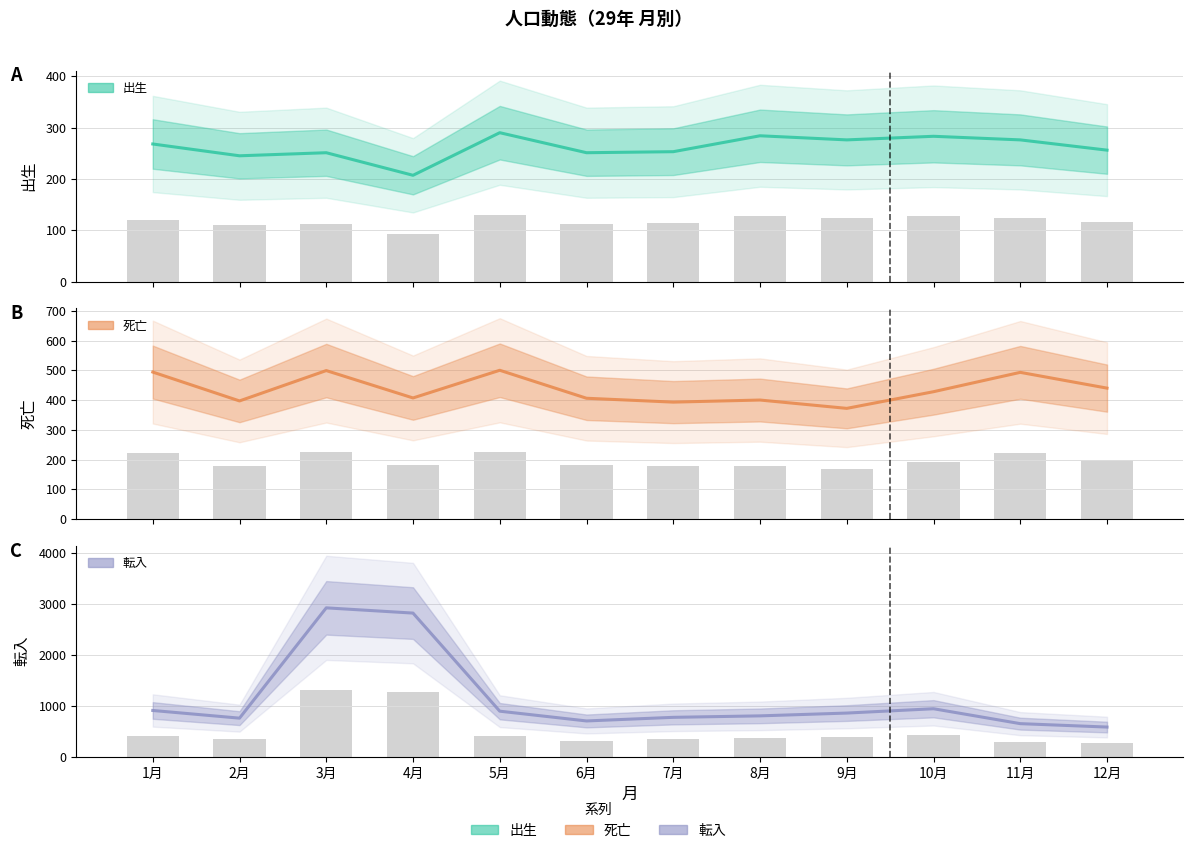

What is the difference between the maximum and minimum values in the 出生 series?

83